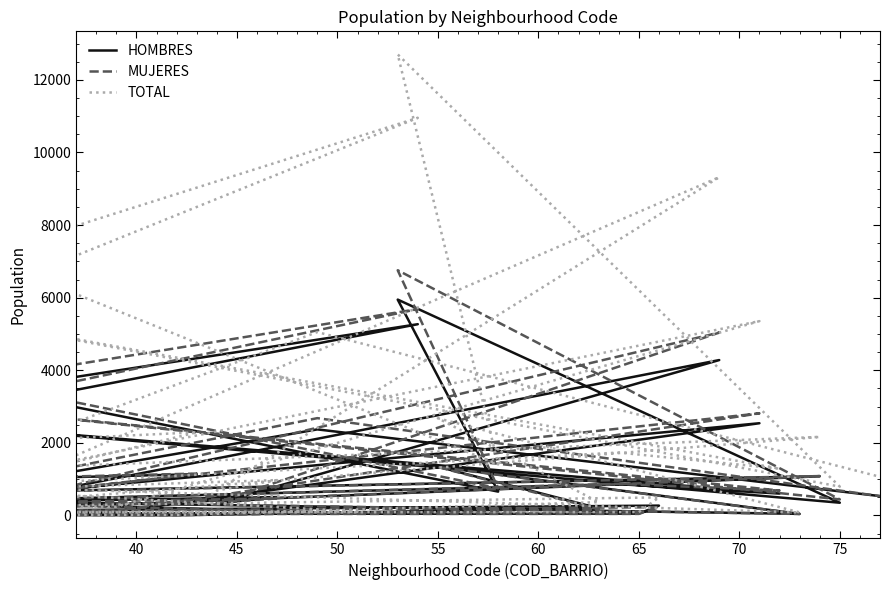

Where do MUJERES and HOMBRES first cross each other?

40 and 45